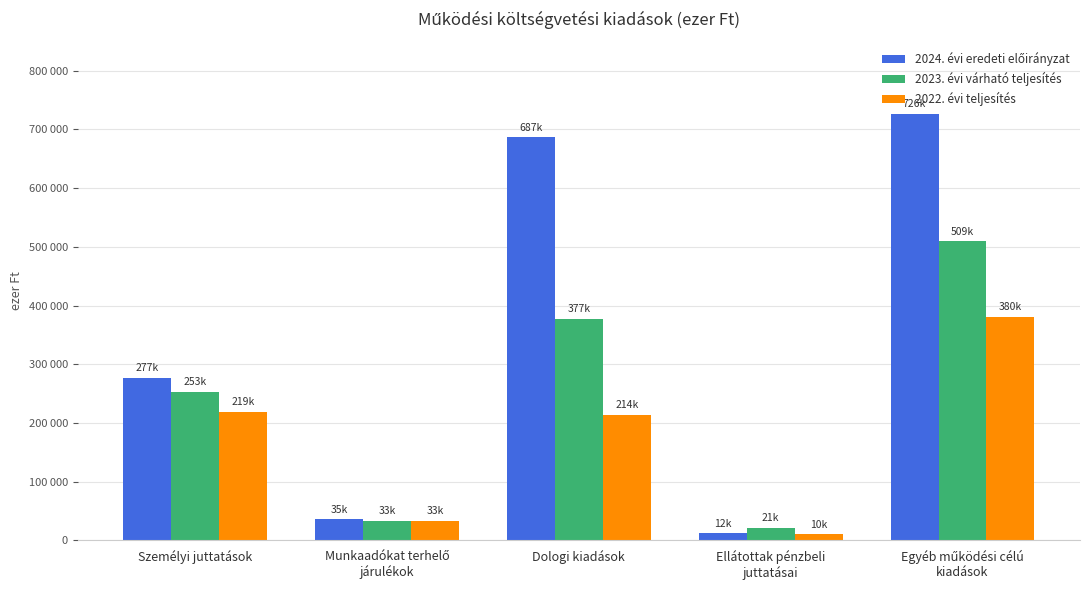

Reading left to right, extract all data points from this chart.

2024. évi eredeti előirányzat: Személyi juttatások=277035	Munkaadókat terhelő
járulékok=35306	Dologi kiadások=686565	Ellátottak pénzbeli
juttatásai=11500	Egyéb működési célú
kiadások=726271
2023. évi várható teljesítés: Személyi juttatások=253351	Munkaadókat terhelő
járulékok=32607	Dologi kiadások=377376	Ellátottak pénzbeli
juttatásai=21166	Egyéb működési célú
kiadások=509109
2022. évi teljesítés: Személyi juttatások=218807	Munkaadókat terhelő
járulékok=33368	Dologi kiadások=214039	Ellátottak pénzbeli
juttatásai=10004	Egyéb működési célú
kiadások=380494